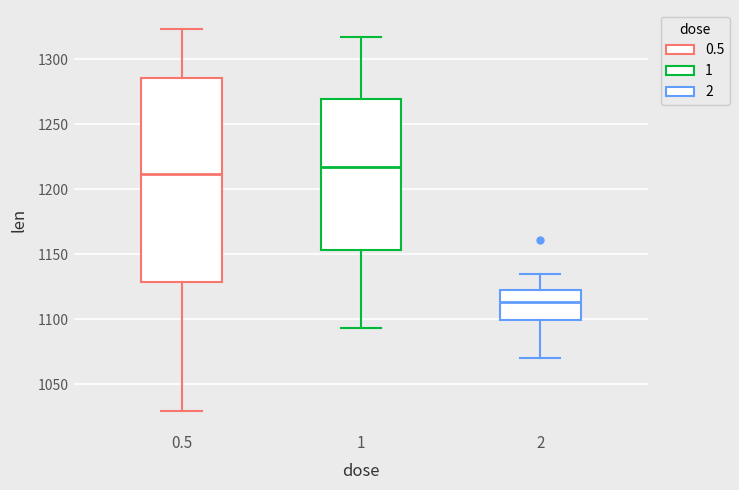

Reading left to right, transcribe this box plot: for each box, give where its median line is, the range the box spans, and where its two whiskers end, as read against the y-axis. The values are not printed on the chart, so give them approximately, as read against the axis.

0.5: median 1210, box 1130 to 1285, whiskers 1030 to 1325
1: median 1215, box 1155 to 1270, whiskers 1095 to 1315
2: median 1115, box 1100 to 1120, whiskers 1070 to 1135